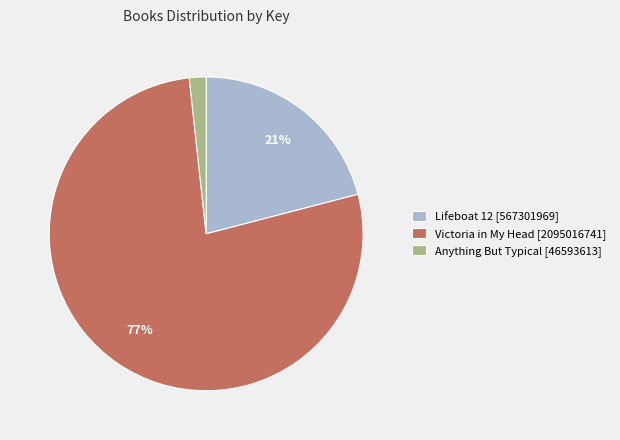

Do Lifeboat 12 [567301969] and Anything But Typical [46593613] together represent more than half of the pie?

No